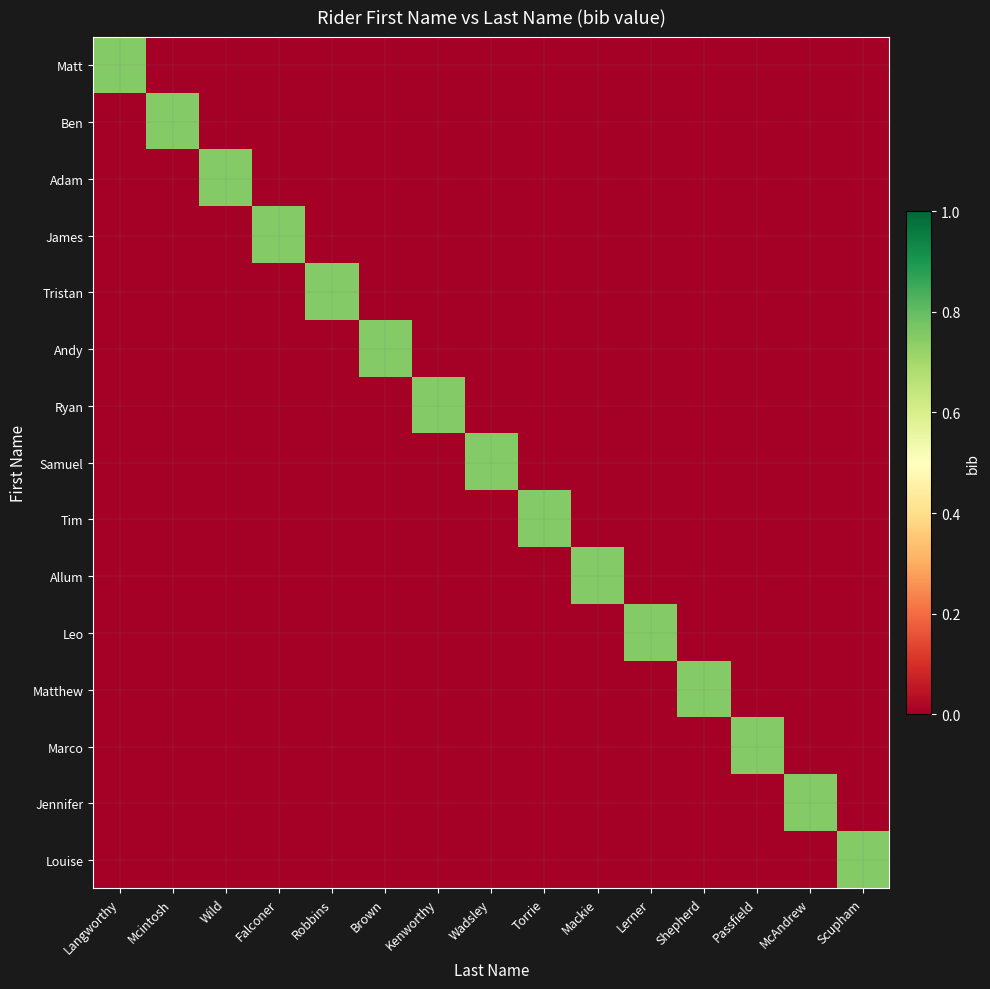

List the series in order of their peak value, highest first.

Matt, Ben, Adam, James, Tristan, Andy, Ryan, Samuel, Tim, Allum, Leo, Matthew, Marco, Jennifer, Louise